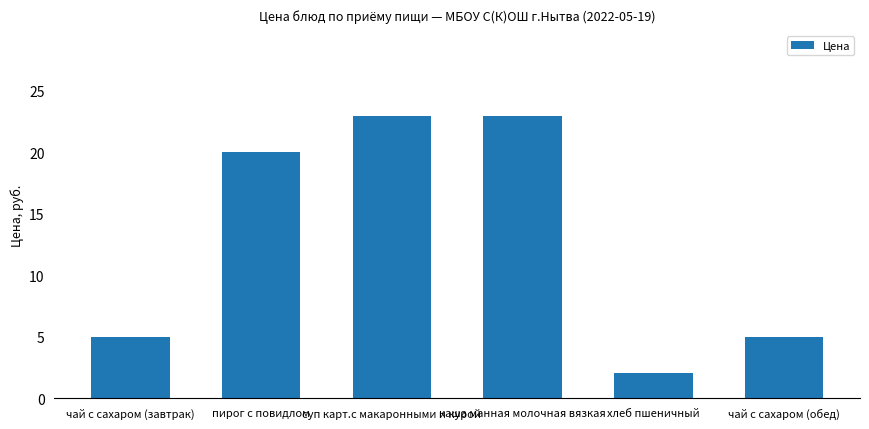

What is the smallest value displayed?

2